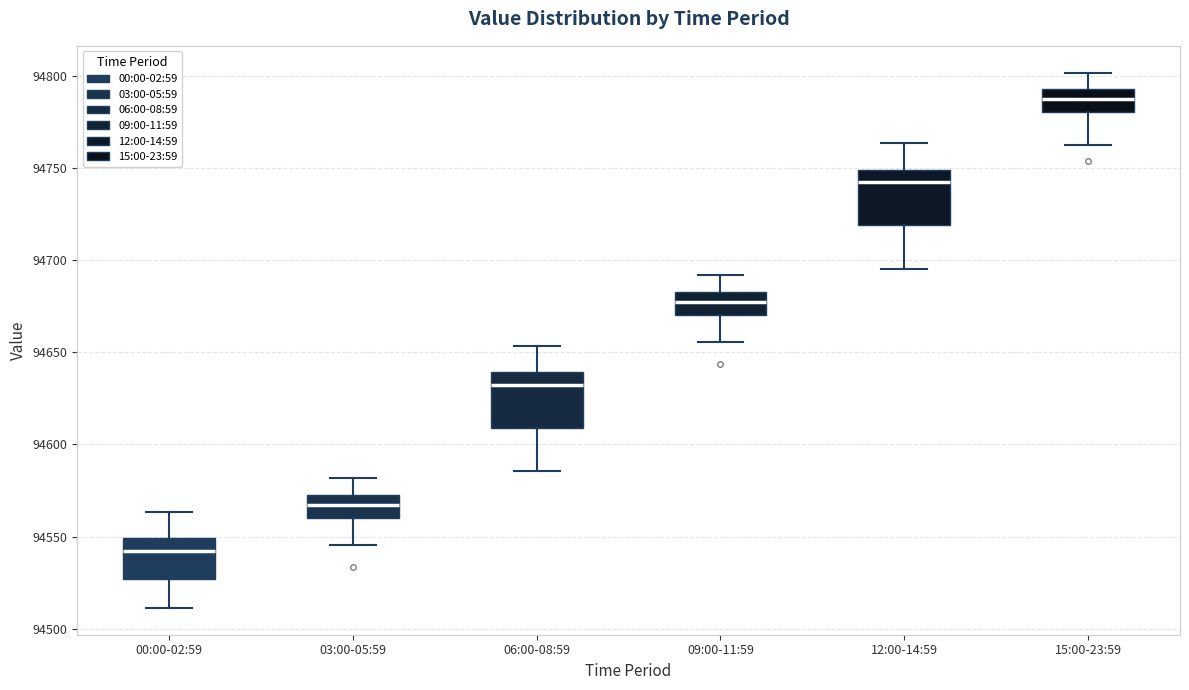

Which box's median line is the lowest?

00:00-02:59